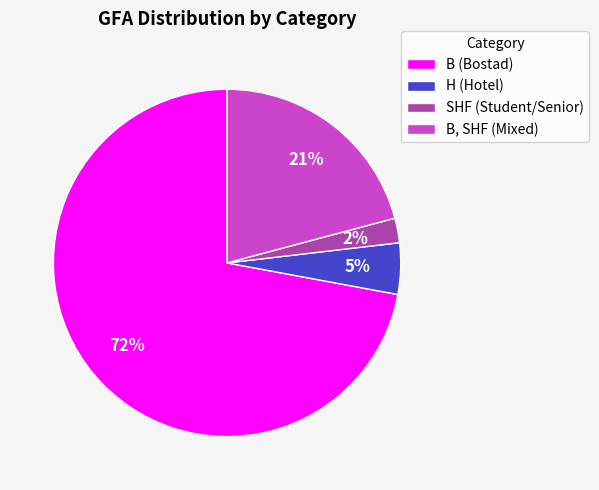

To the nearest percent, what is the difference between the B (Bostad) and B, SHF (Mixed) slice percentages?

51%